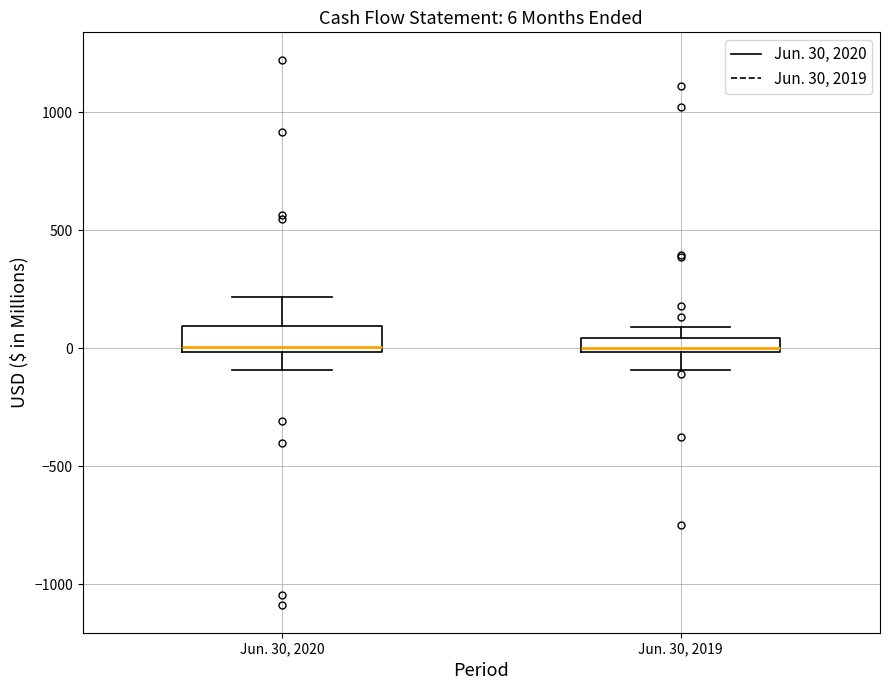

Comparing the boxes themselves (not the whiskers), which one is the tallest?

Jun. 30, 2020